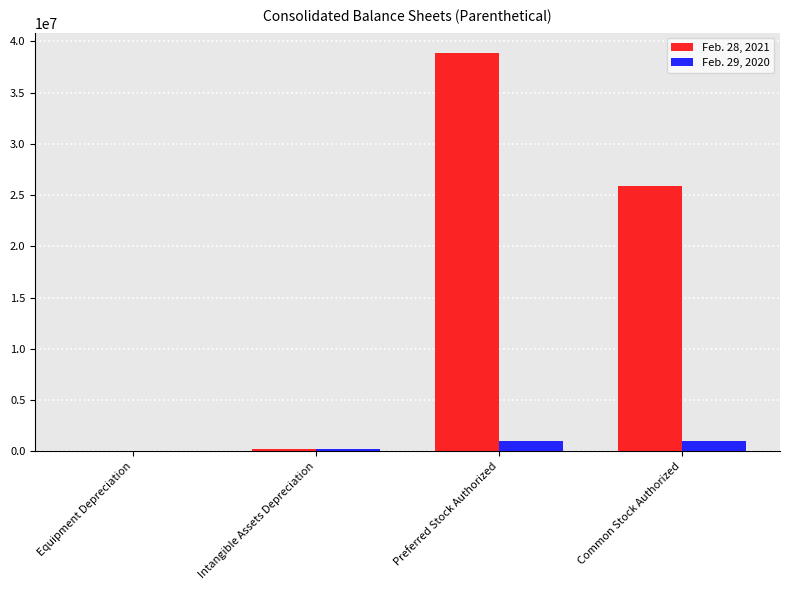

Which series has the largest total across all categories?

Feb. 28, 2021